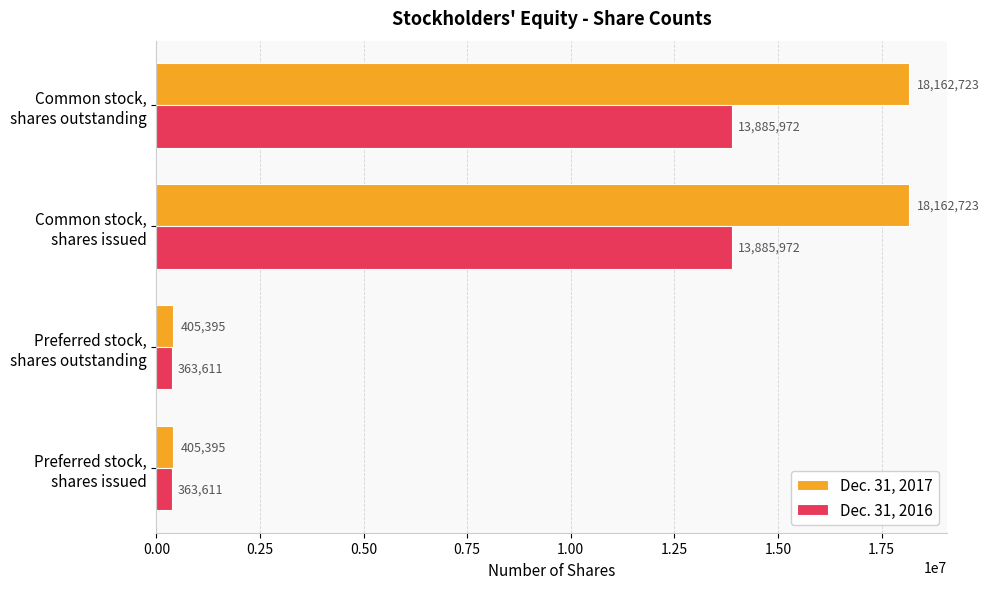

What is the difference between the maximum and second lowest values in the Dec. 31, 2016 series?

13522361